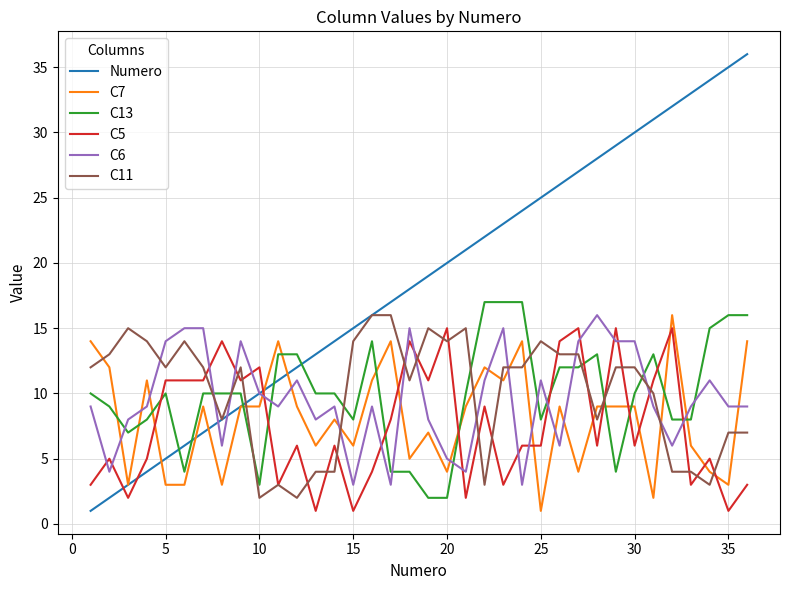

True or false: C13 and C11 cross at least once.

True